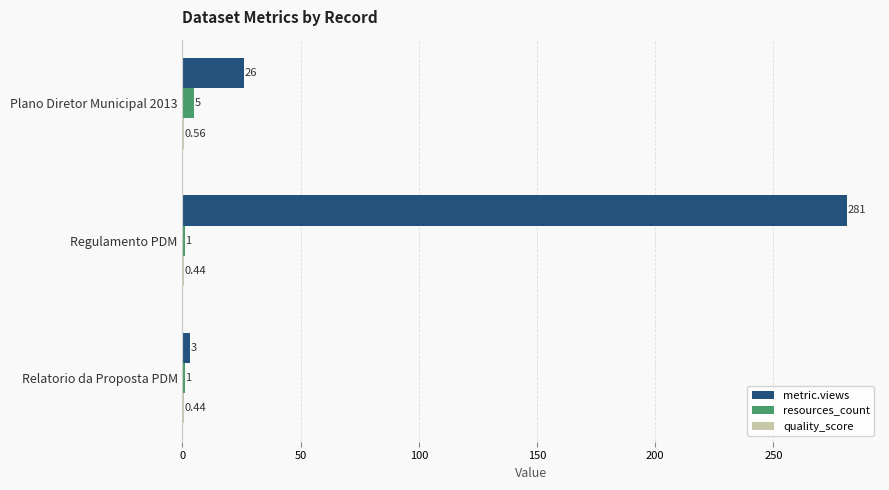

Between Regulamento PDM and Relatorio da Proposta PDM, which series saw the biggest shift?

metric.views